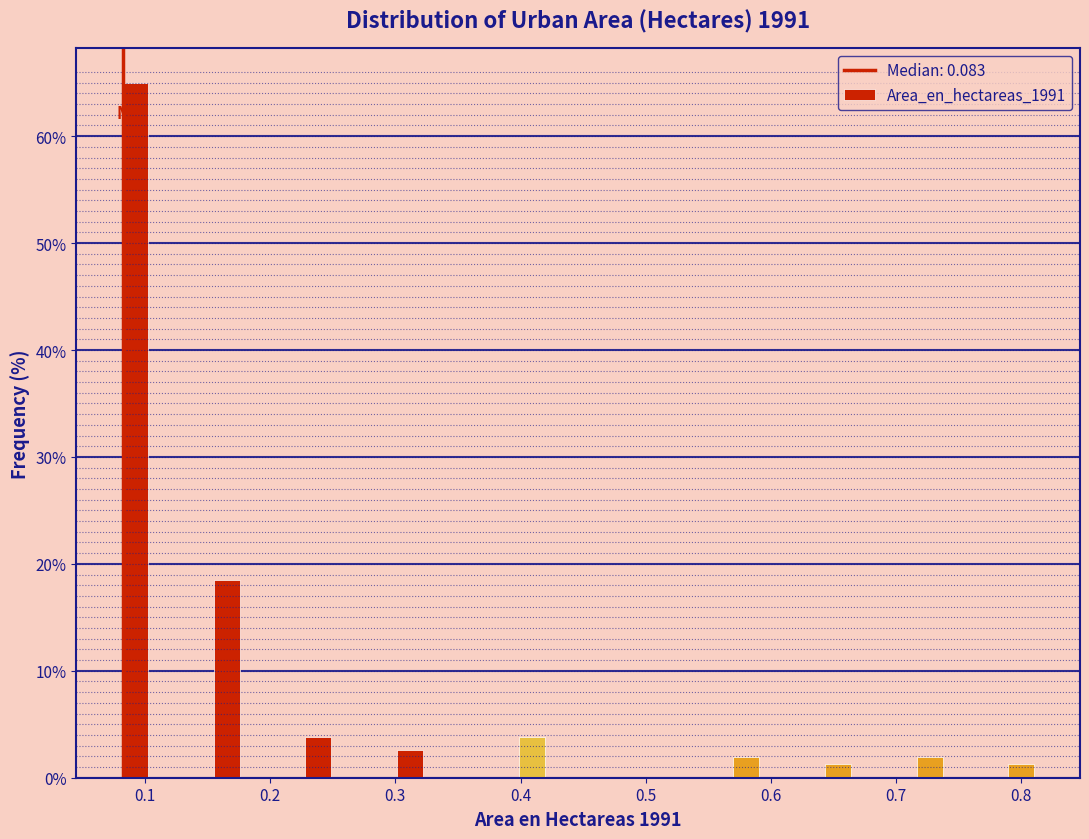

Around what value on the x-axis is the tallest bar? Give the approximate position of its centre, as read against the axis.

0.09